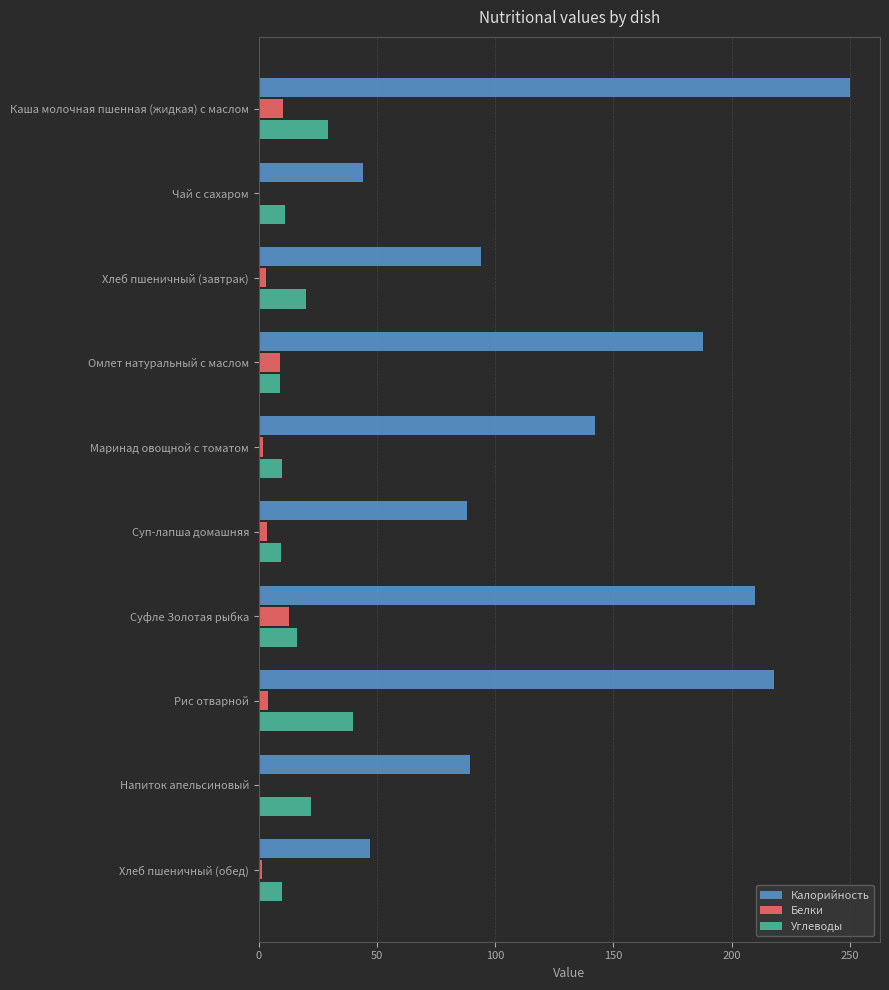

The value of Углеводы at Чай с сахаром is 11.0. True or false?

True